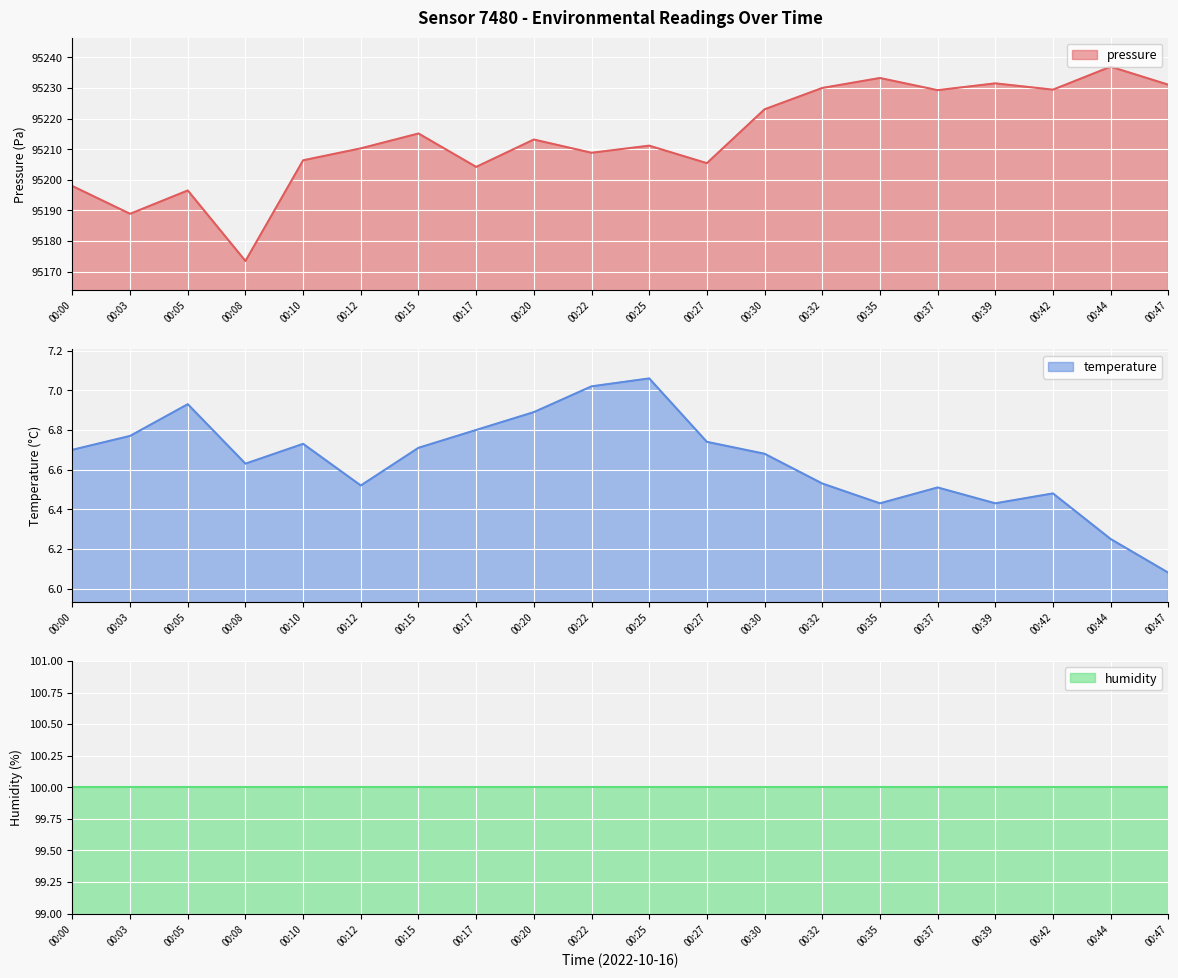

The value of pressure at 00:37 is 134346.7. True or false?

False